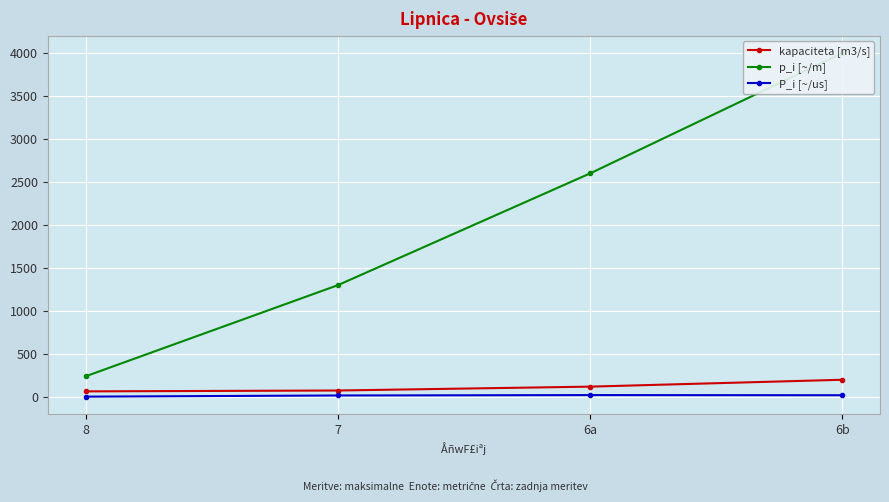

In P_i [~/us], how many points are higher than both neighbors (excluding endpoints)?

1